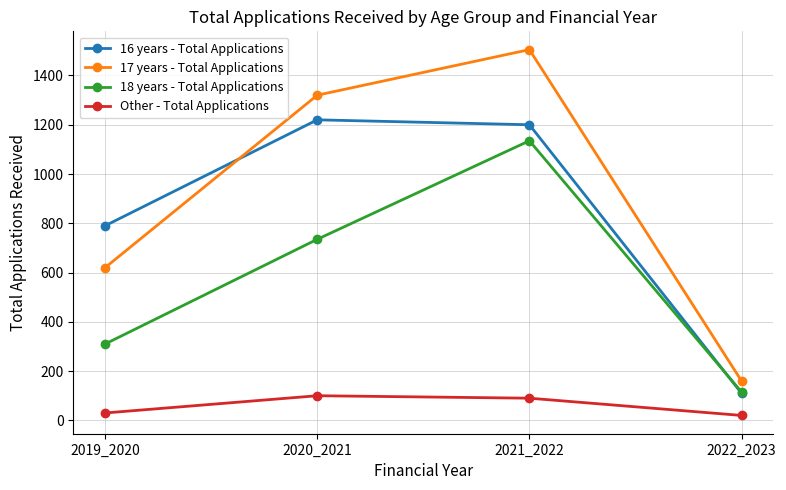

Is this an area chart (filled region under the line)?

No